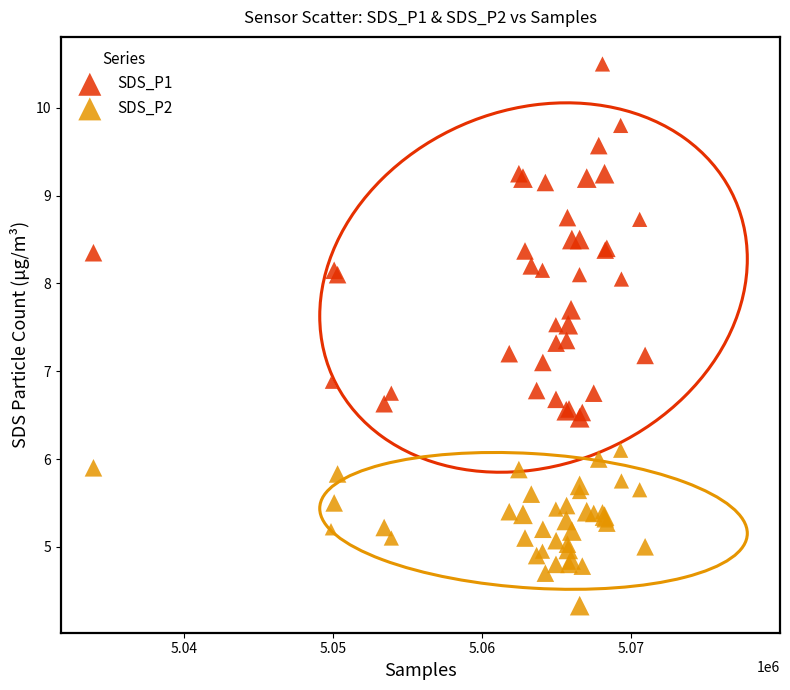

Which series reaches the maximum Y coordinate?

SDS_P1